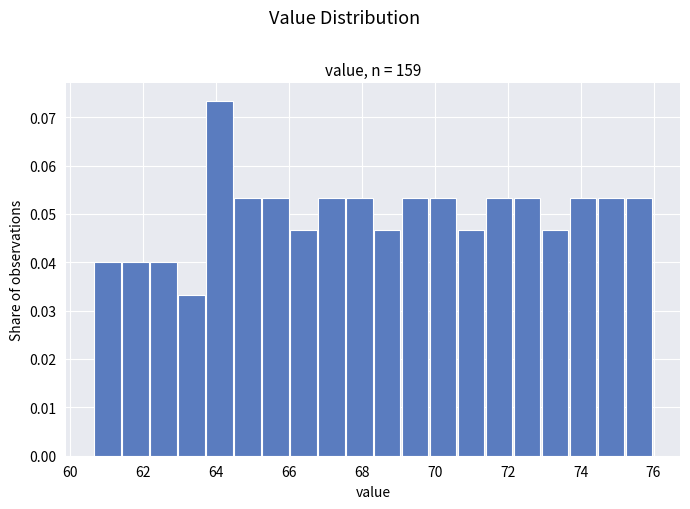

Around what value on the x-axis is the tallest bar? Give the approximate position of its centre, as read against the axis.

64.0